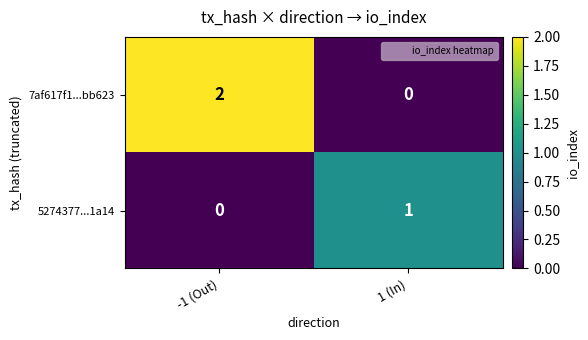

Which category has the highest value in the 5274377...1a14 series?

1 (In)